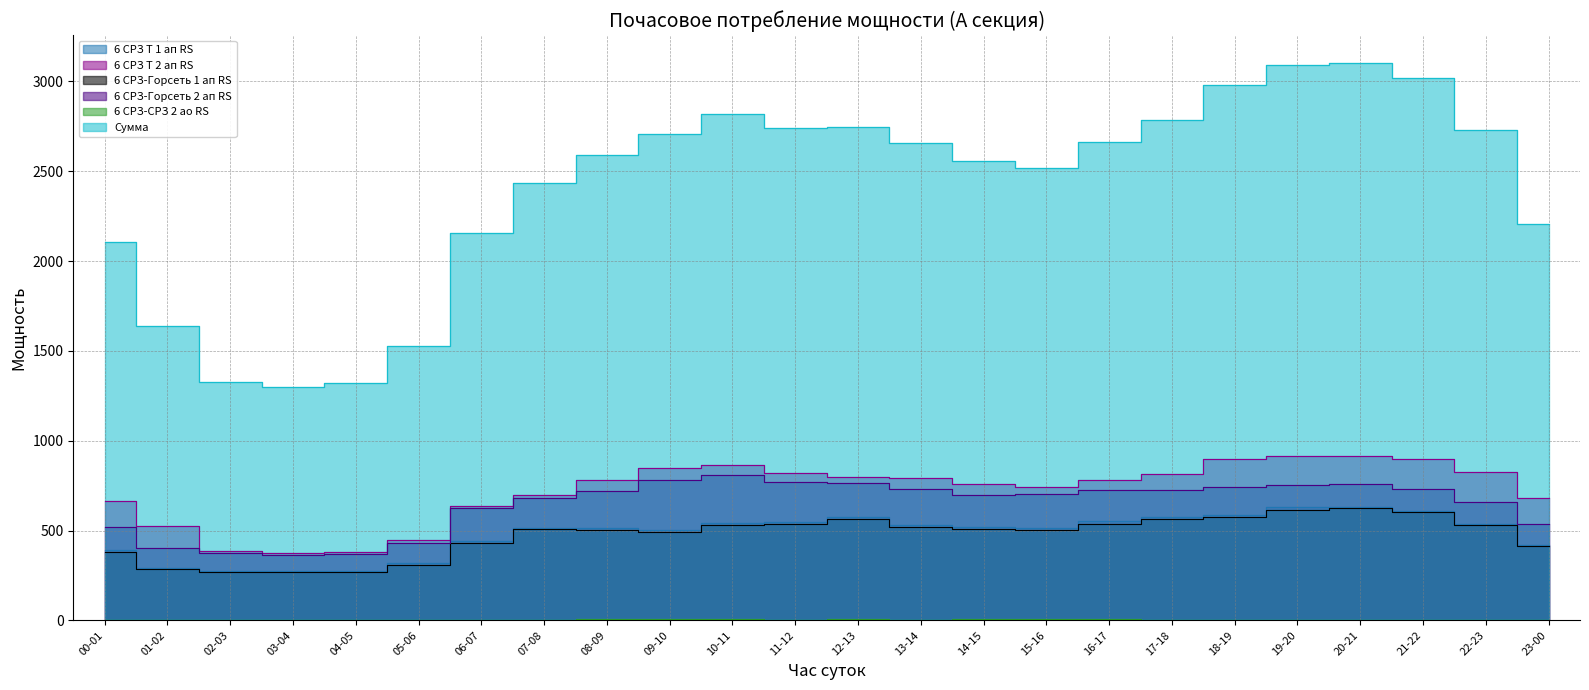

Which series has the largest total across all categories?

Сумма